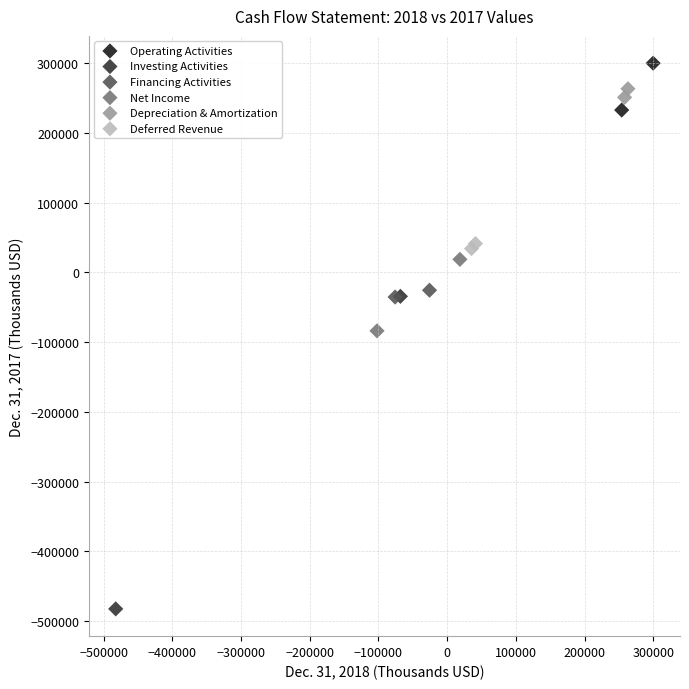

What are all the series names shown in the legend?

Operating Activities, Investing Activities, Financing Activities, Net Income, Depreciation & Amortization, Deferred Revenue